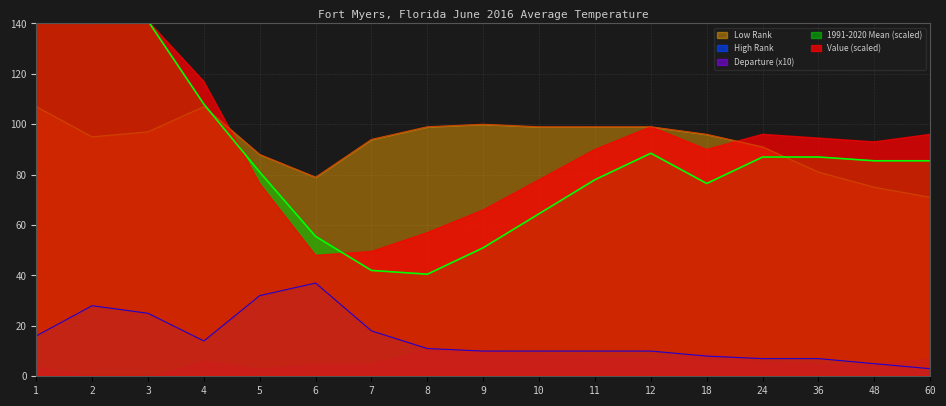

The High Rank series shows 17 at 3. True or false?

False